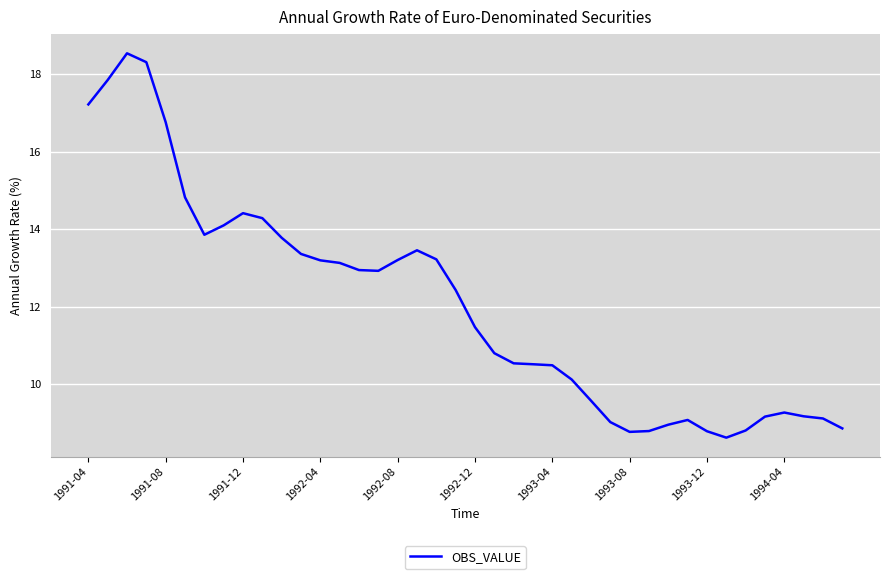

What is the minimum value shown in the chart?

8.6